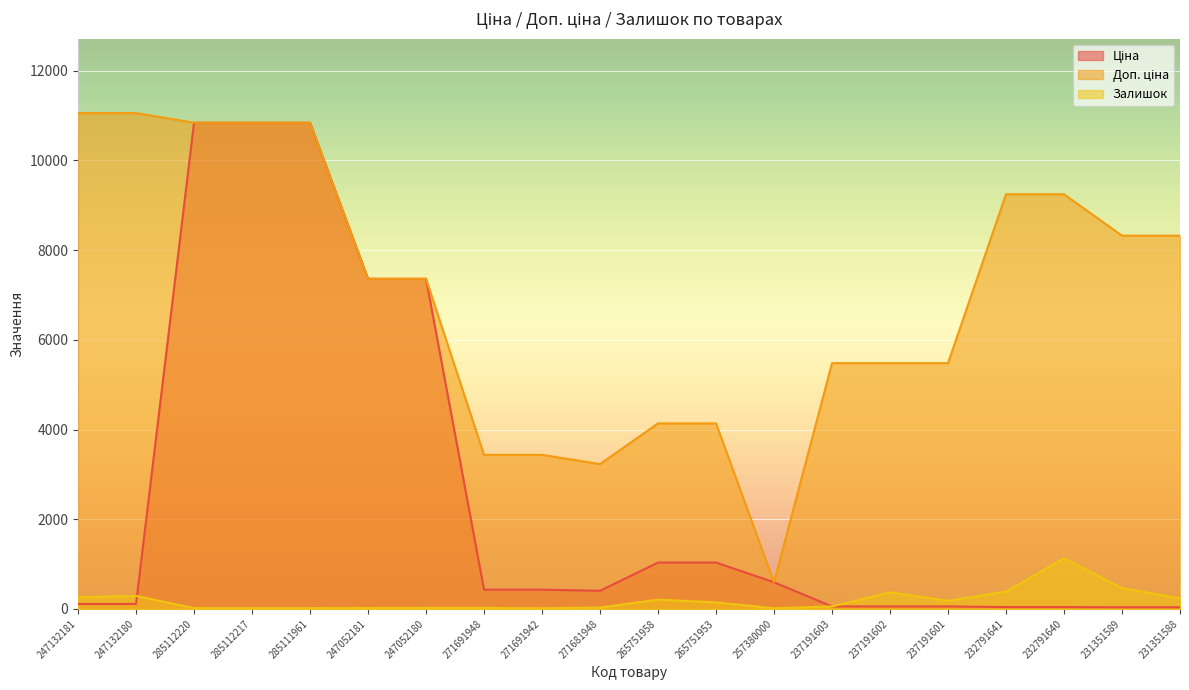

At which label does Ціна reach its minimum?

231351589